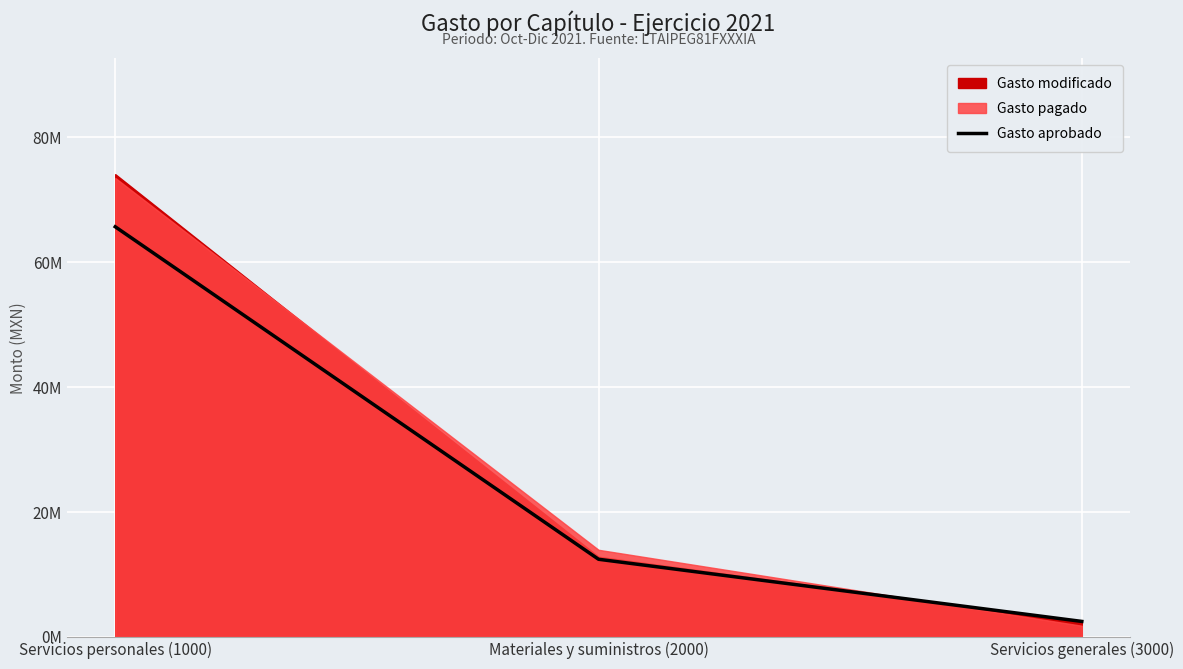

At which label is the value closest to 34086191?

Materiales y suministros (2000)